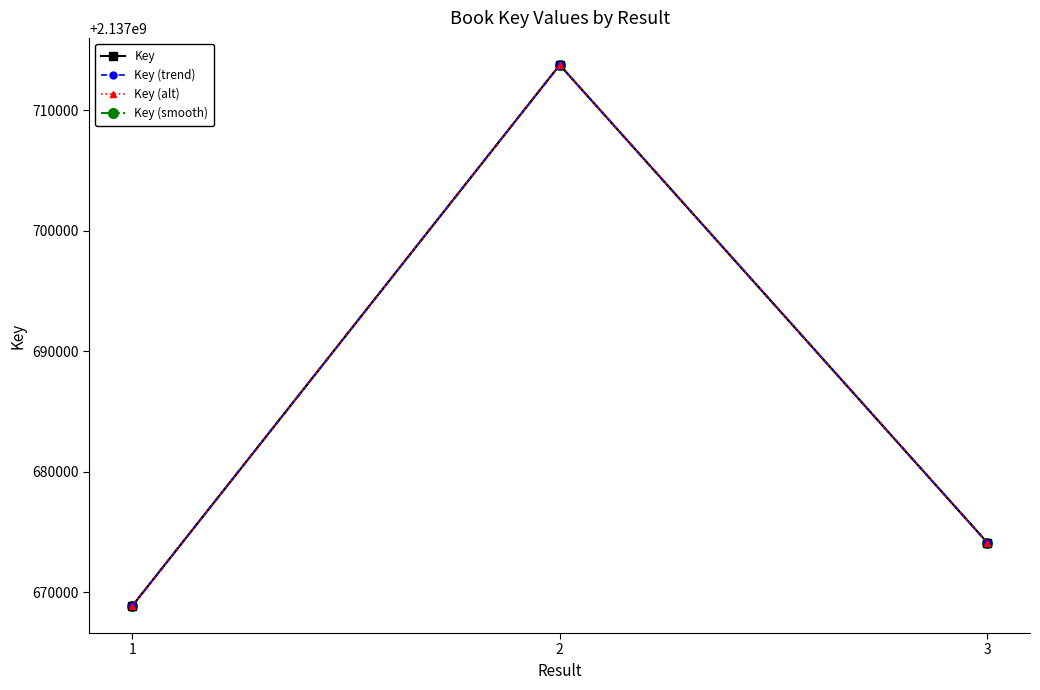

At which label does Key (smooth) first exceed 2137674118?

2